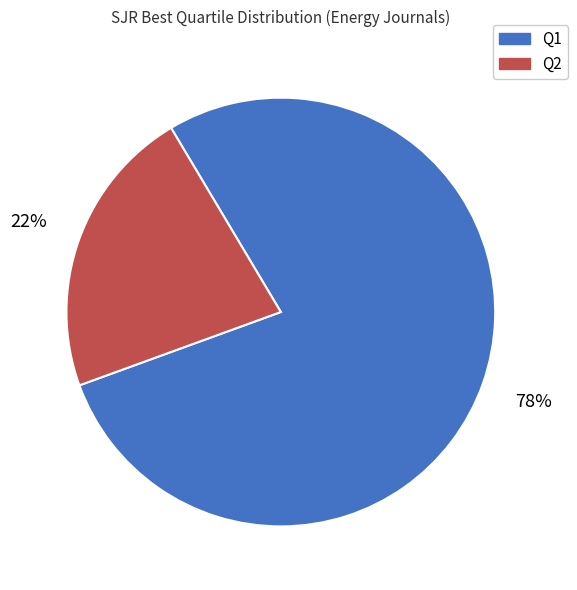

What is the ratio of the value at Q1 to the value at Q2?

3.5